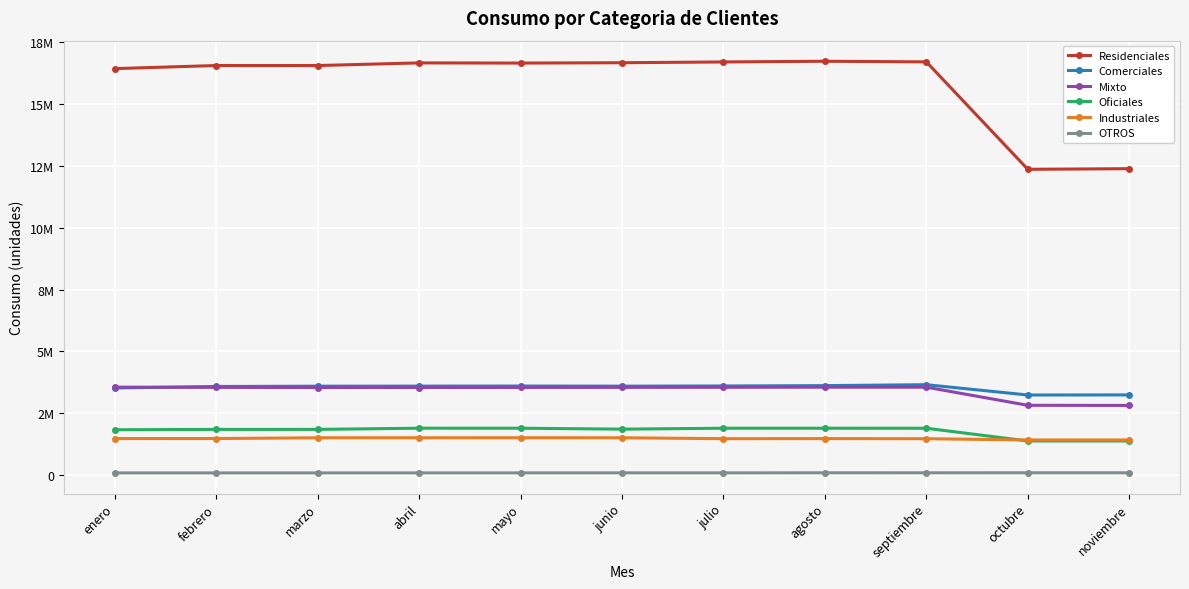

How many data points does each series have?

11